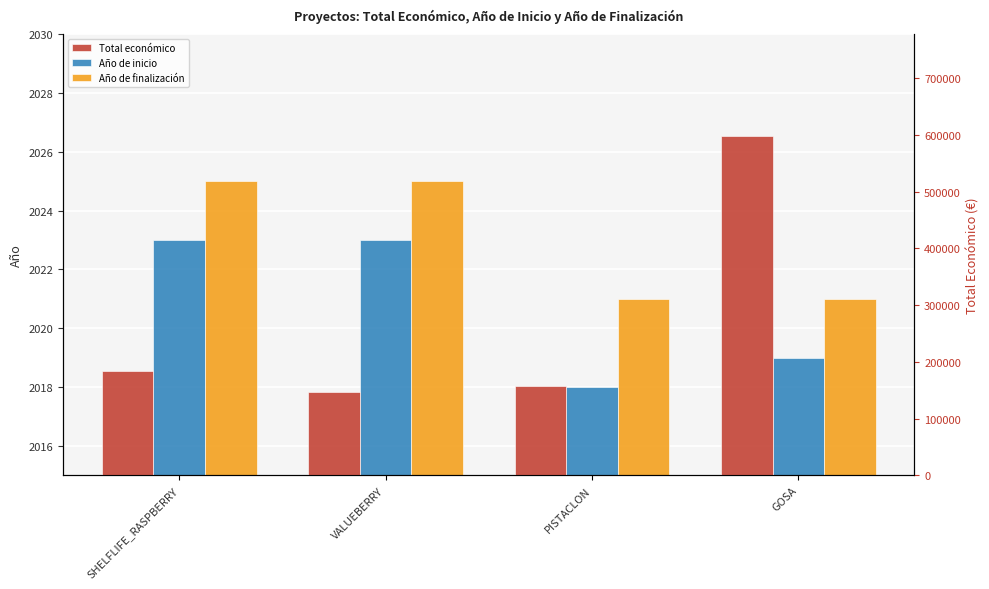

At which label is Año de finalización closest to 2023?

SHELFLIFE_RASPBERRY